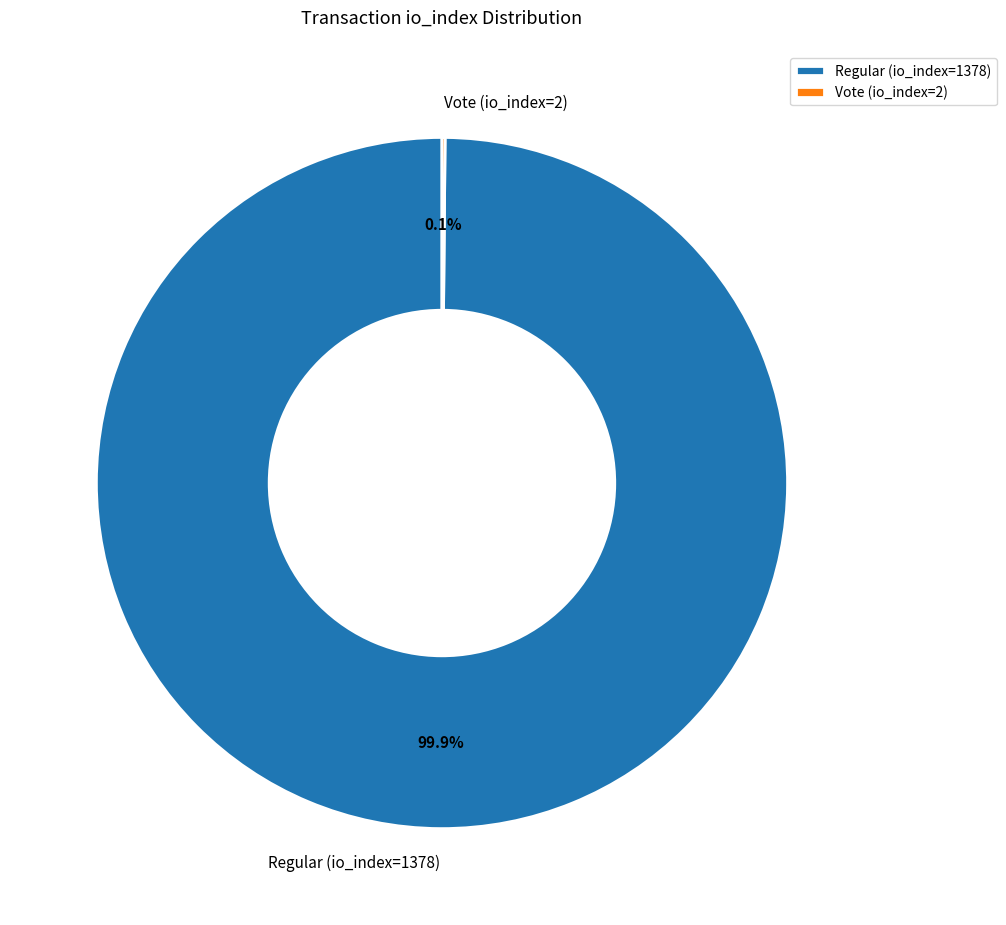

What portion of the pie excludes Regular (io_index=1378)?

0.1%